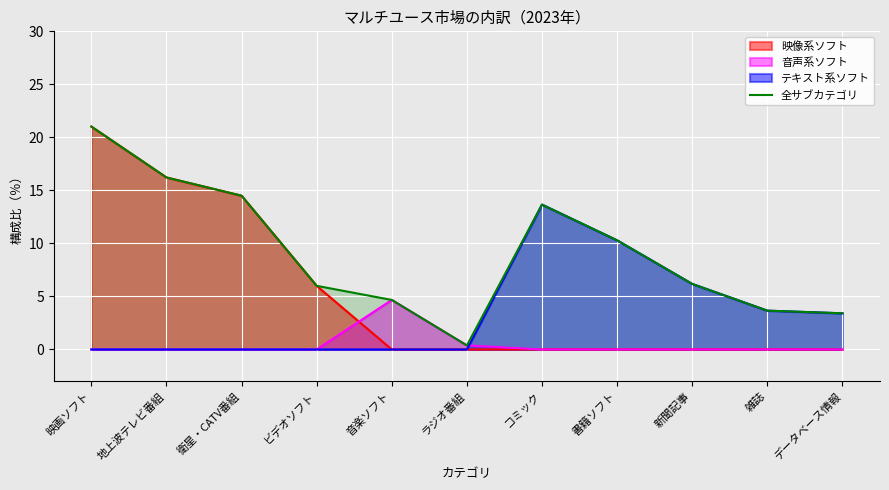

What is the difference between the second highest and minimum values?

15.8